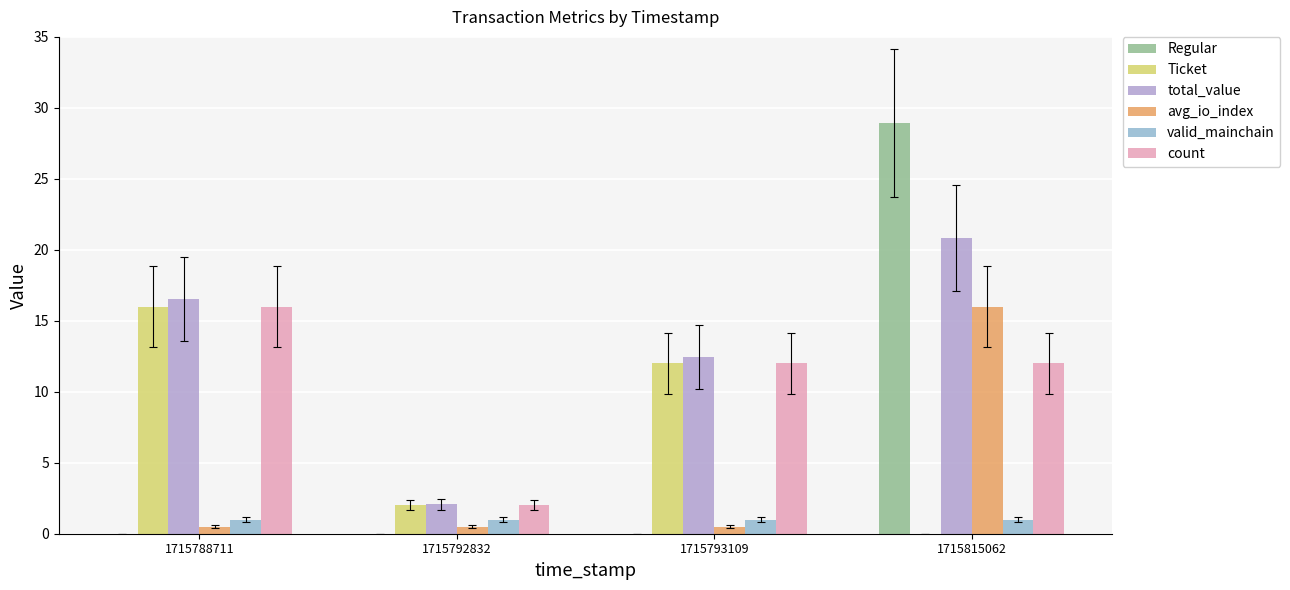

What is the average value of the valid_mainchain series?

1.0